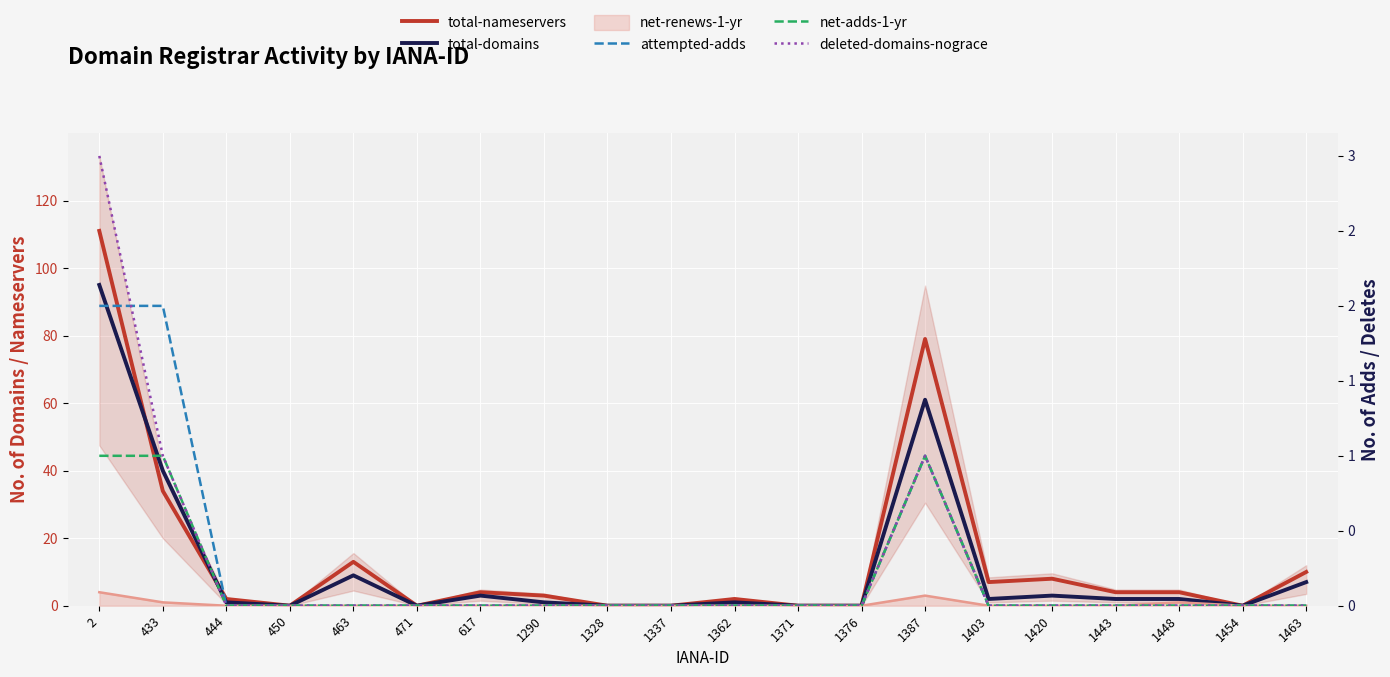

The value of deleted-domains-nograce at 450 is 1. True or false?

False